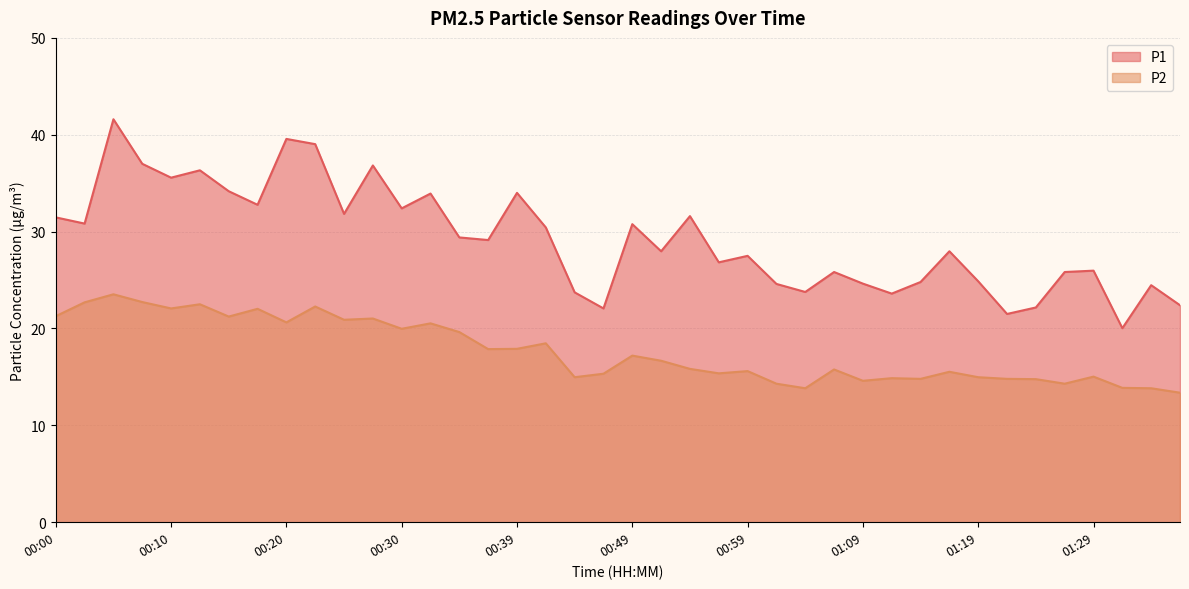

At which label is P1 closest to 30?

00:42